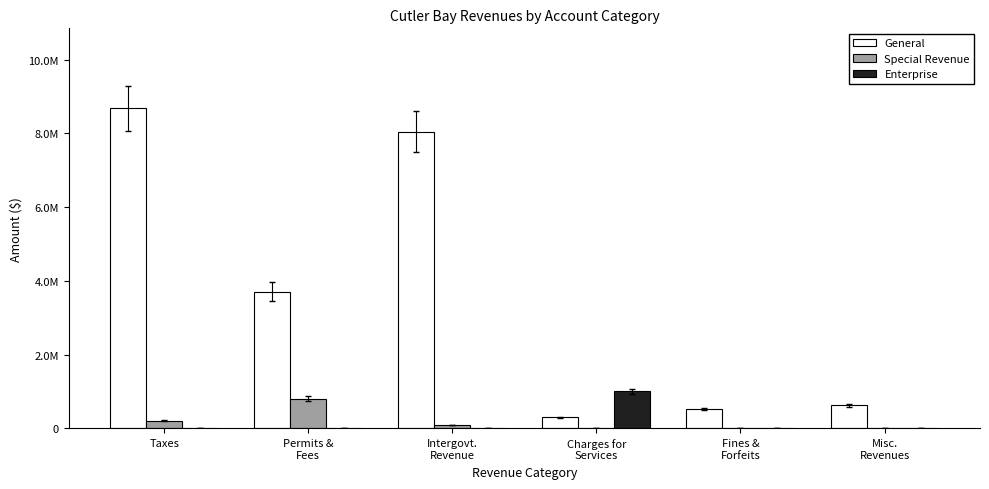

What are all the series names shown in the legend?

General, Special Revenue, Enterprise